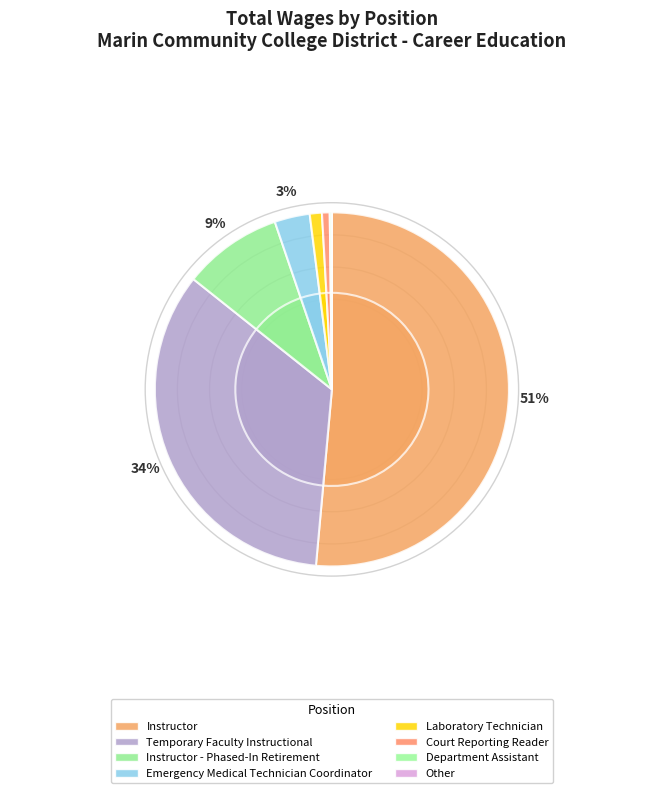

What is the total percentage of Court Reporting Reader and Other?

0.7%